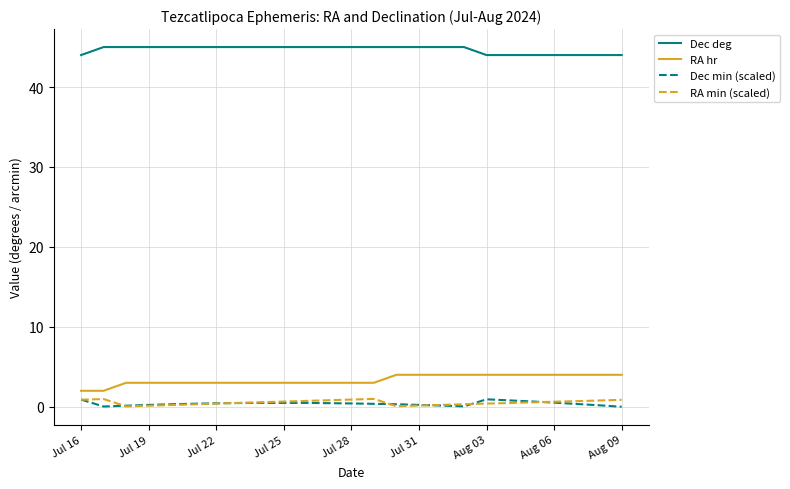

True or false: RA hr and RA min (scaled) intersect in this chart.

False